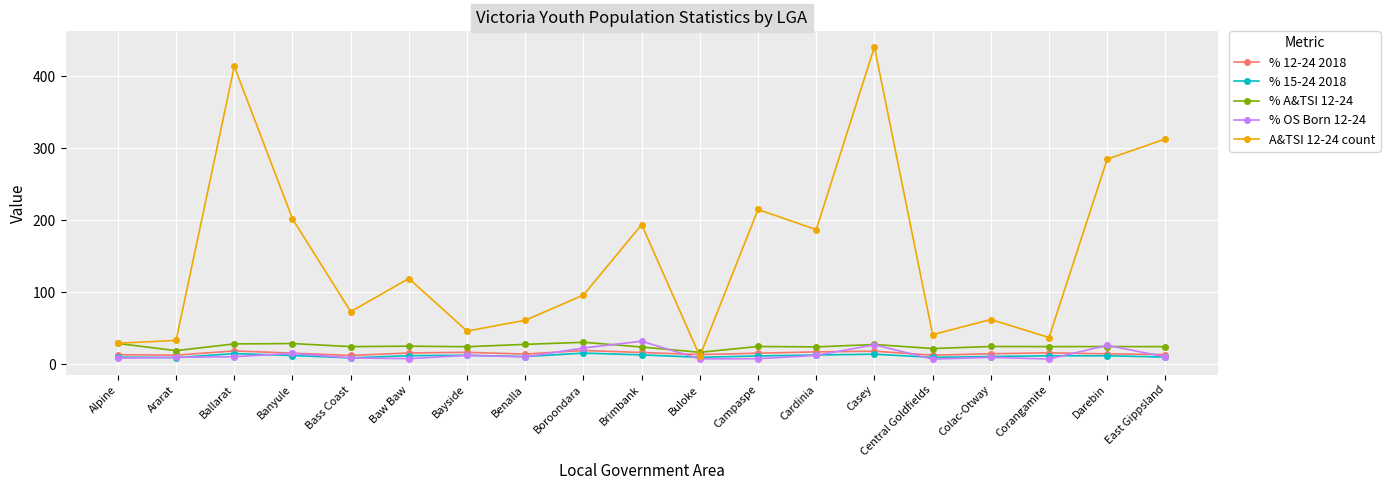

What is the label of the 13th point from the right?

Bayside